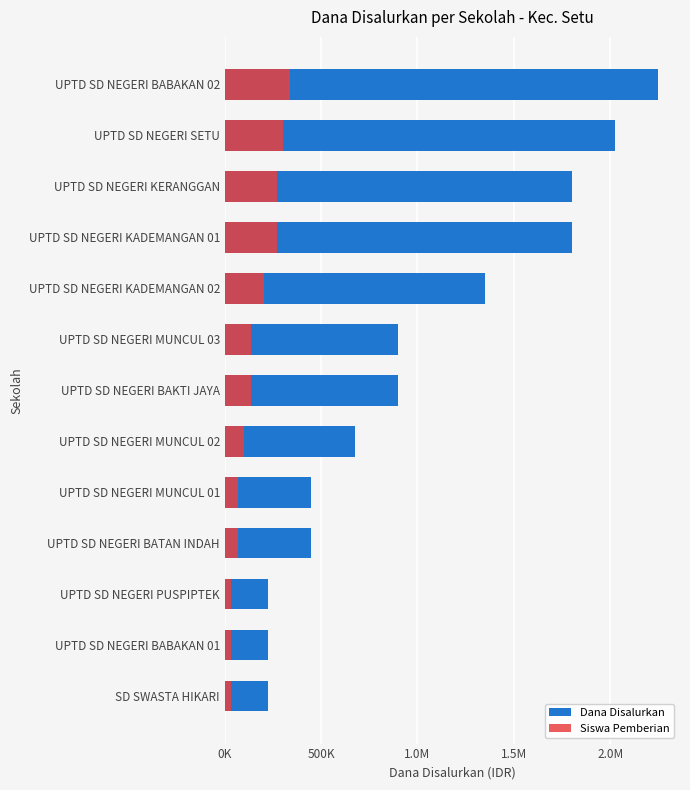

What is the spread (max minus min) of values at SD SWASTA HIKARI?

191250